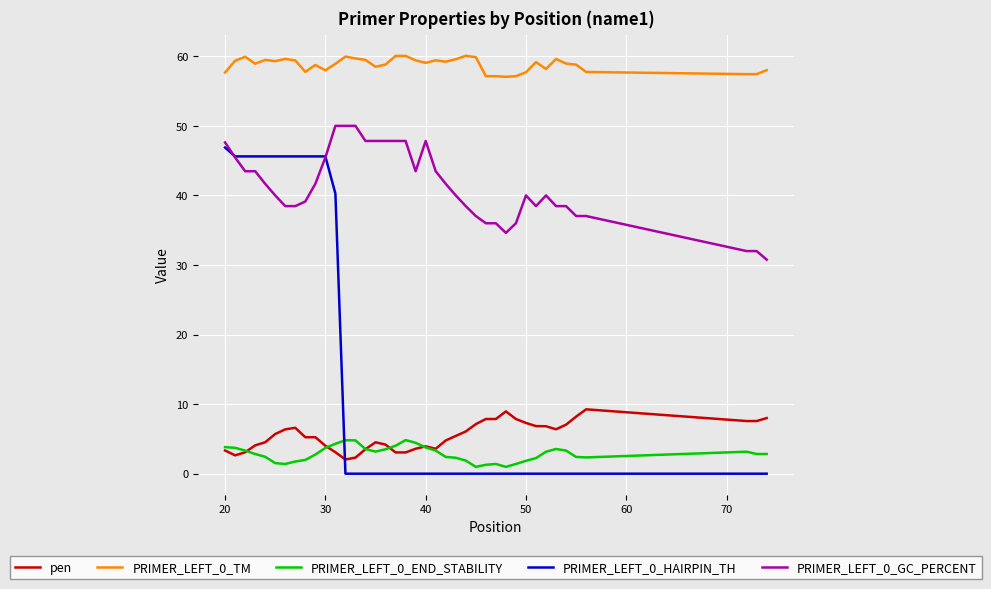

Which series has the widest spread of values?

PRIMER_LEFT_0_HAIRPIN_TH